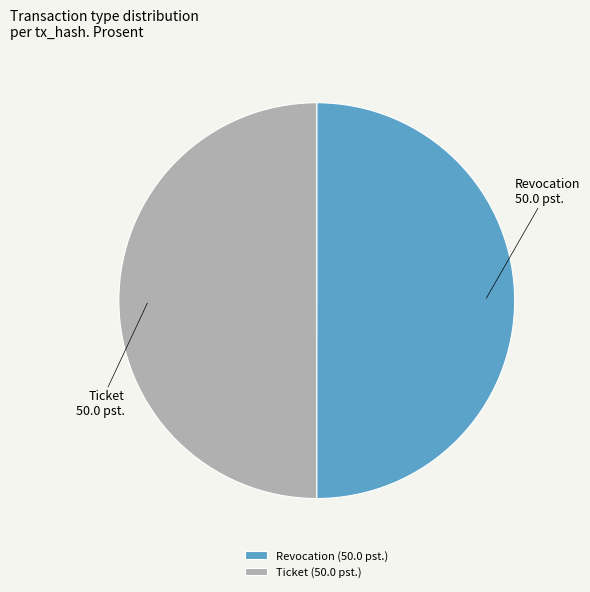

Is the sum of Revocation and Ticket greater than half?

Yes